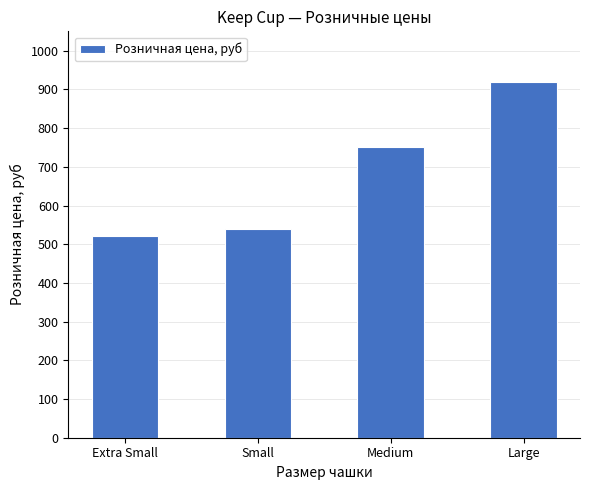

Where is the data nearest to the value 720?

Medium